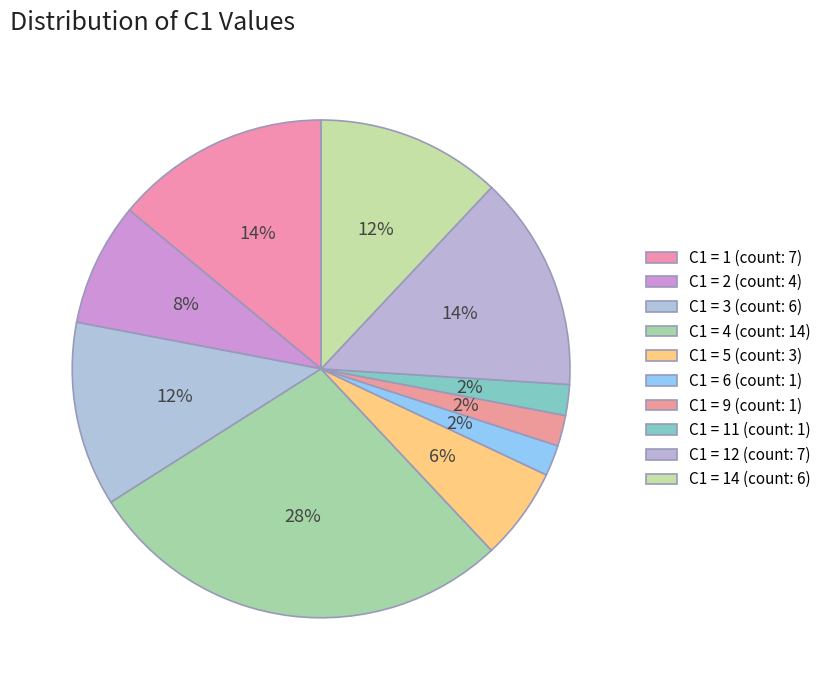

Count the number of slices in the pie.

10